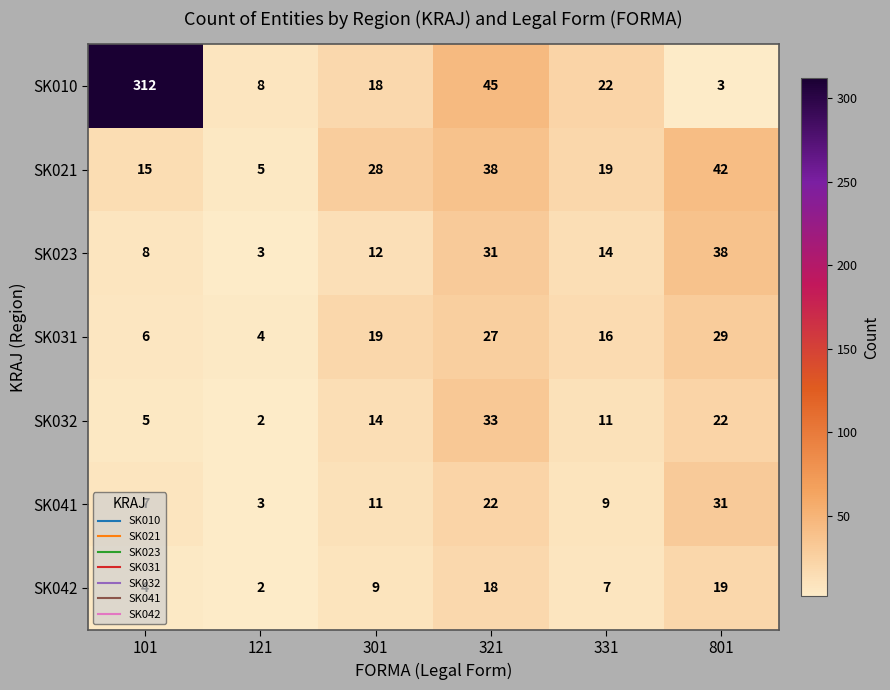

The SK010 series shows 14 at 321. True or false?

False